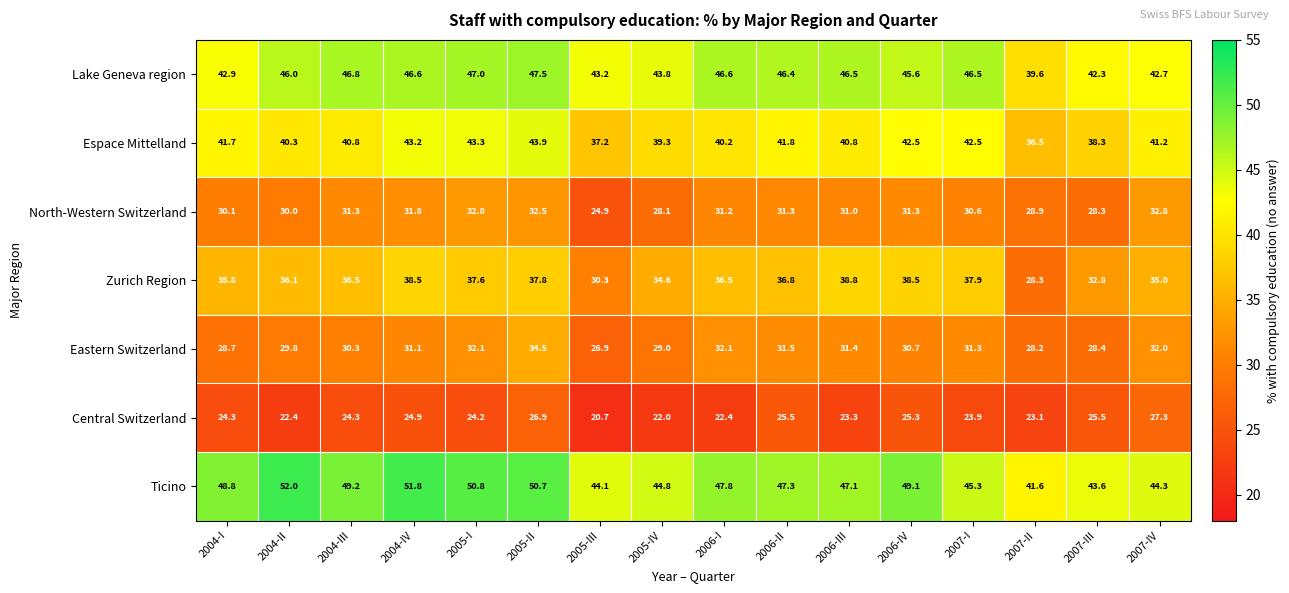

What is the total value across all series at 2005-II?

273.8